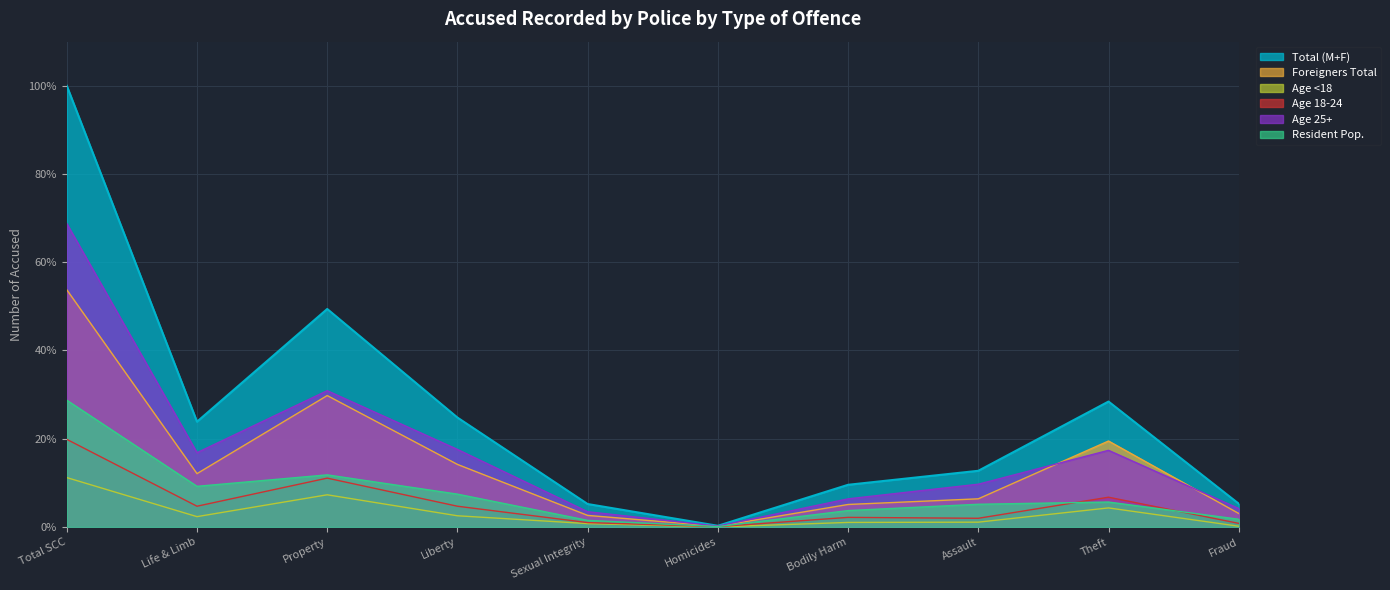

What are all the series names shown in the legend?

Total (M+F), Foreigners Total, Age <18, Age 18-24, Age 25+, Resident Pop.